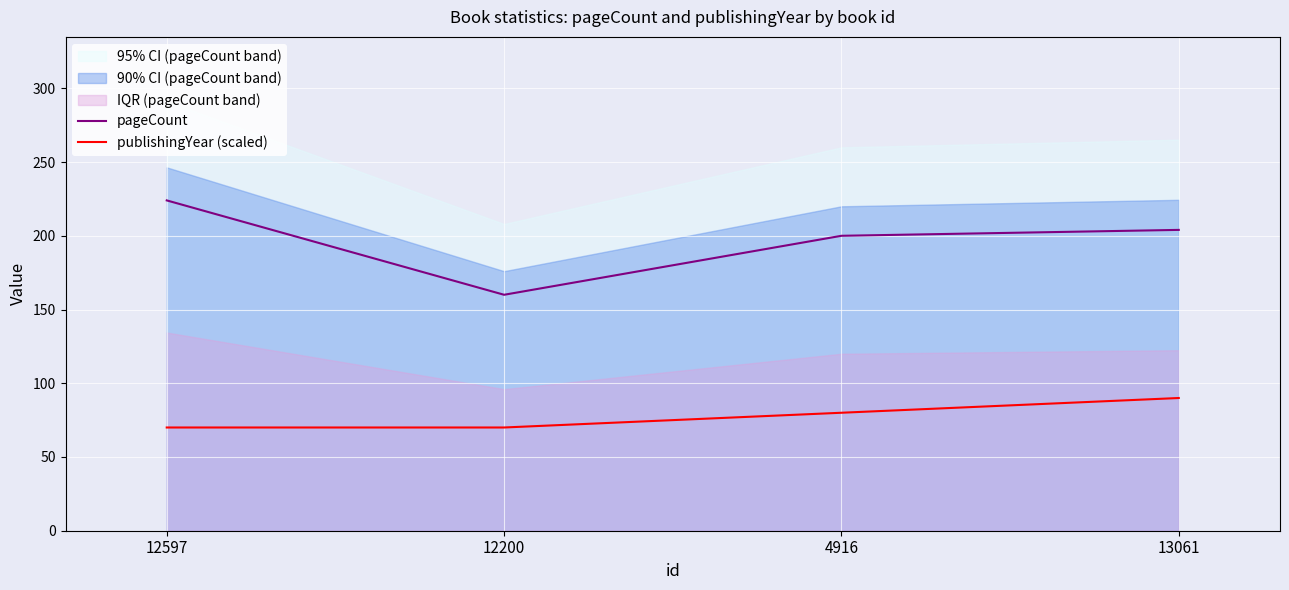

True or false: publishingYear (scaled) and pageCount cross at least once.

False